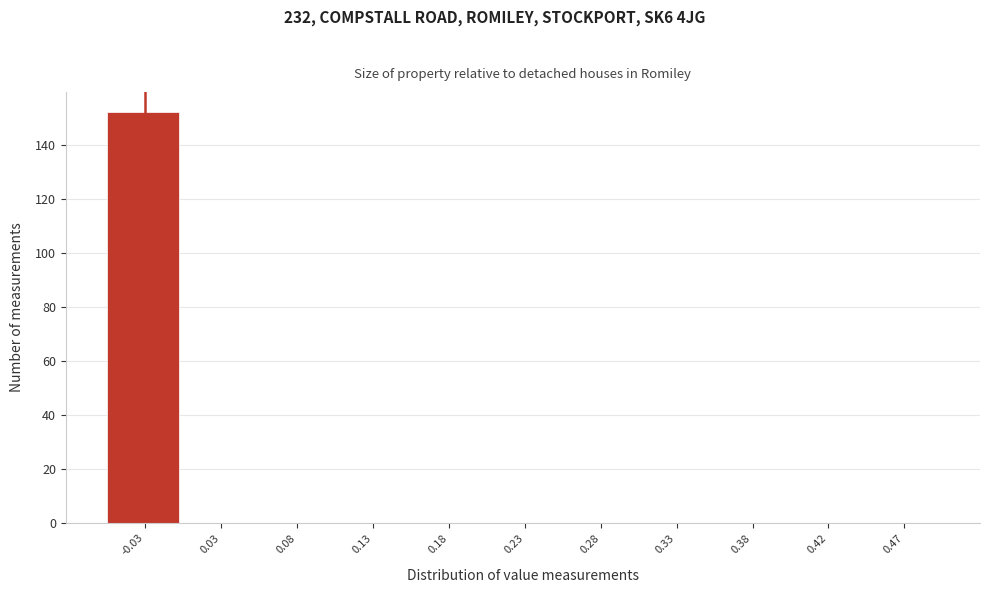

Reading right to left, extract all data points from this chart.

0.47=0	0.42=0	0.38=0	0.33=0	0.28=0	0.23=0	0.18=0	0.13=0	0.08=0	0.03=0	-0.03=152